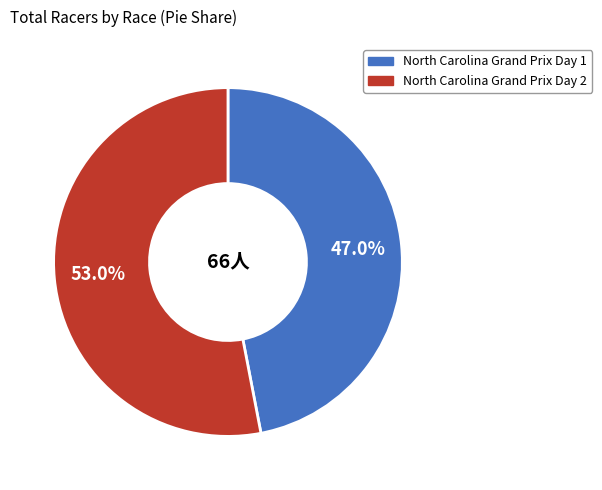

What is the smallest slice in the pie chart?

North Carolina Grand Prix Day 1